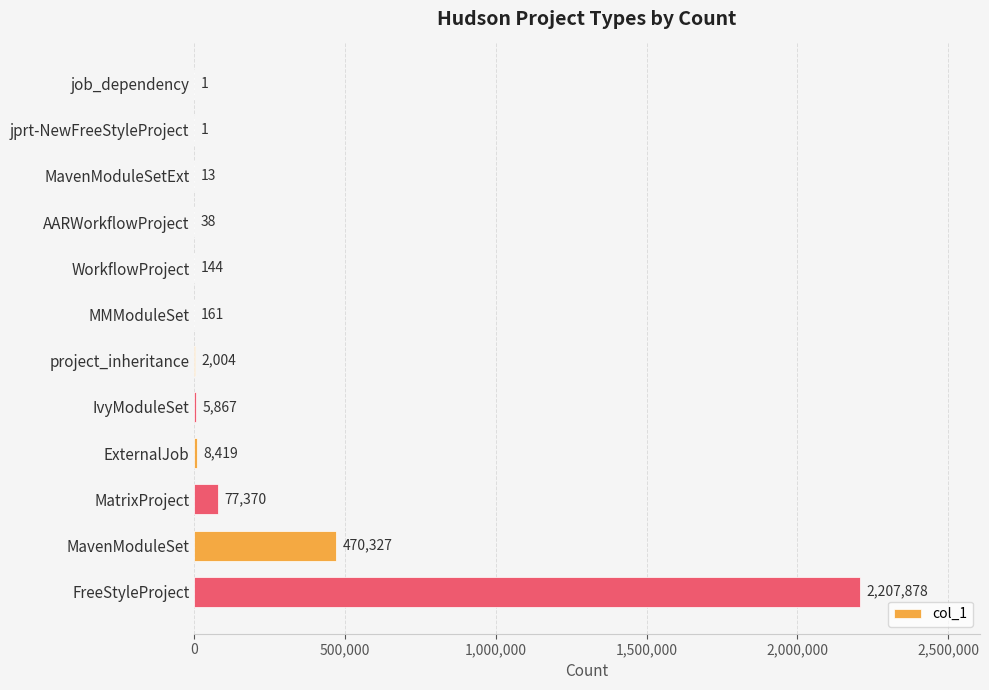

The chart shows a value of 161 at MMModuleSet. True or false?

True